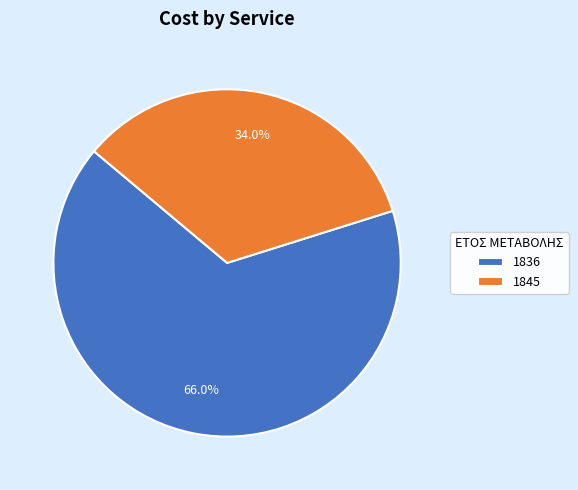

Which has a higher value, 1836 or 1845?

1836